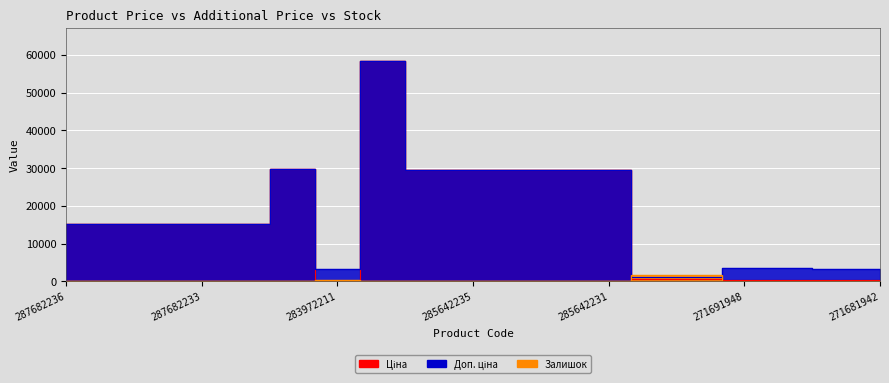

What is the minimum value for Доп. ціна?

1235.4